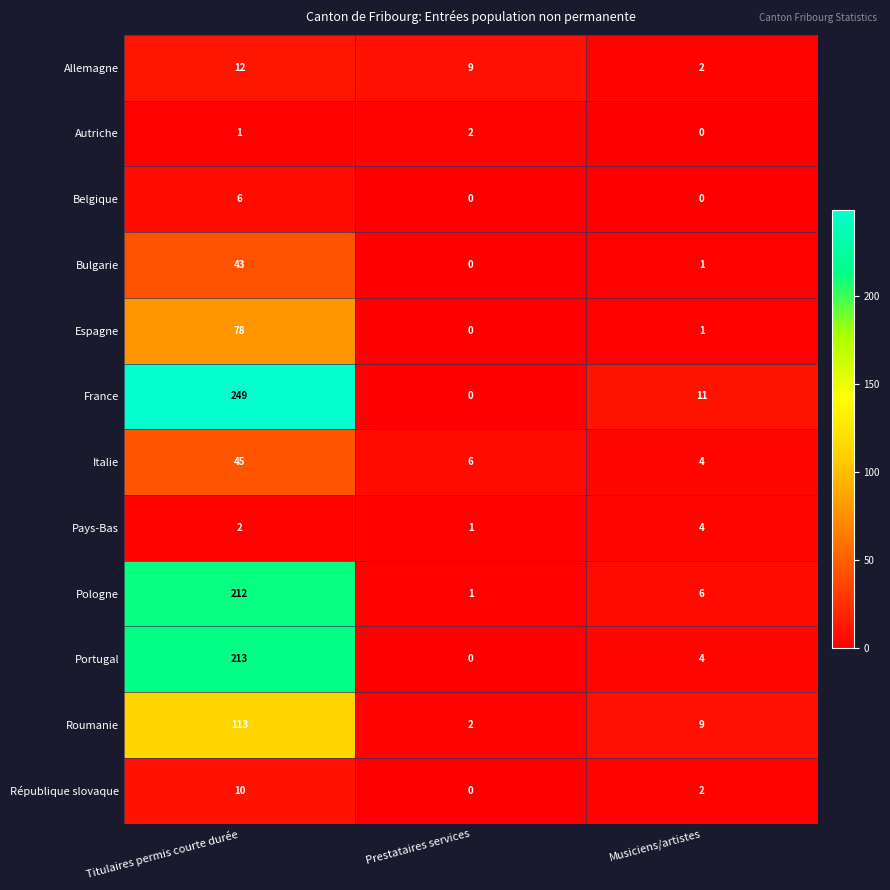

What is the approximate value of Espagne at Titulaires permis courte durée?

78